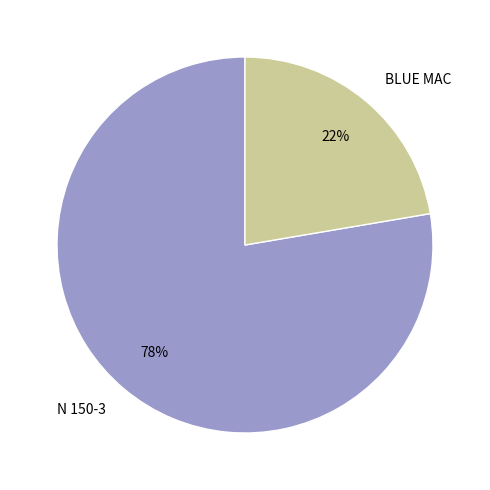

Is the sum of N 150-3 and BLUE MAC greater than half?

Yes